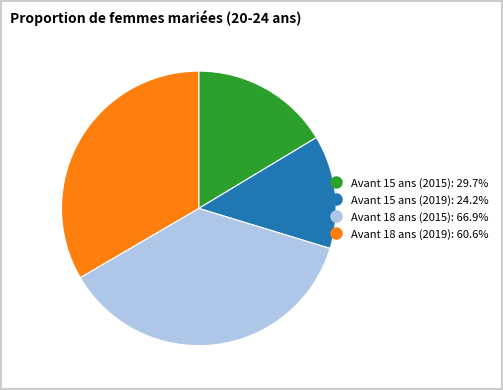

Which slice is the largest?

Avant 18 ans (2015)